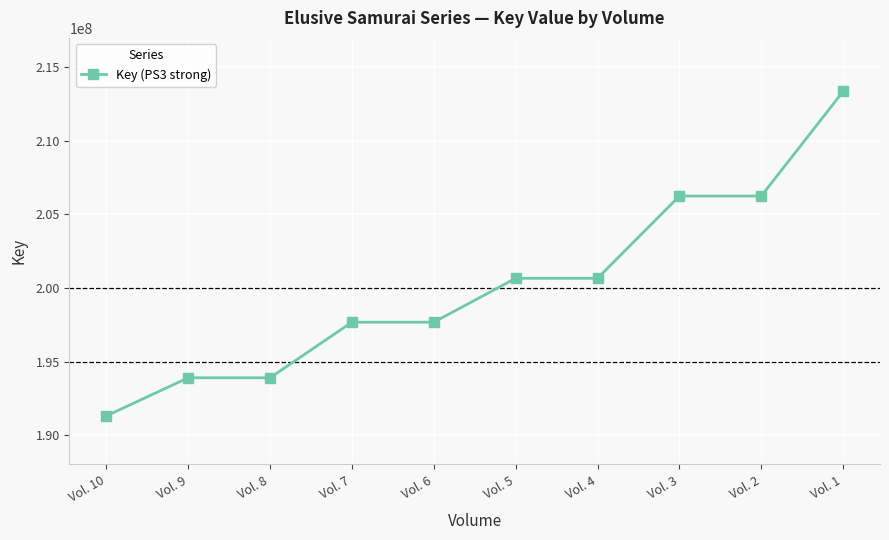

What is the maximum value shown in the chart?

213365550